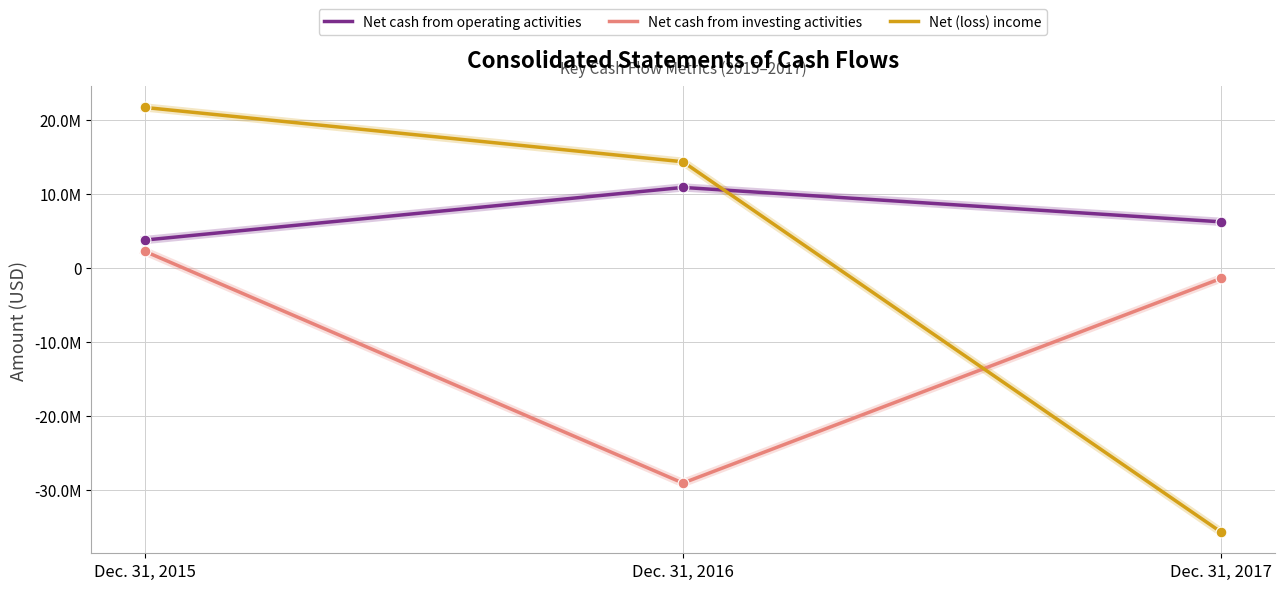

Which series has the largest total across all categories?

Net cash from operating activities